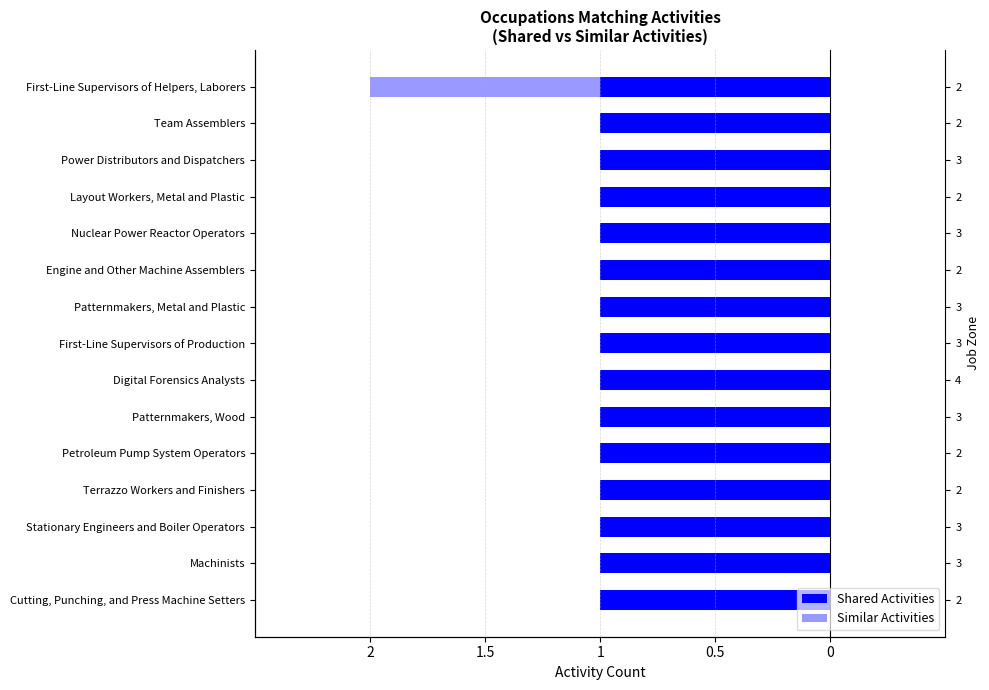

What are all the series names shown in the legend?

Shared Activities, Similar Activities